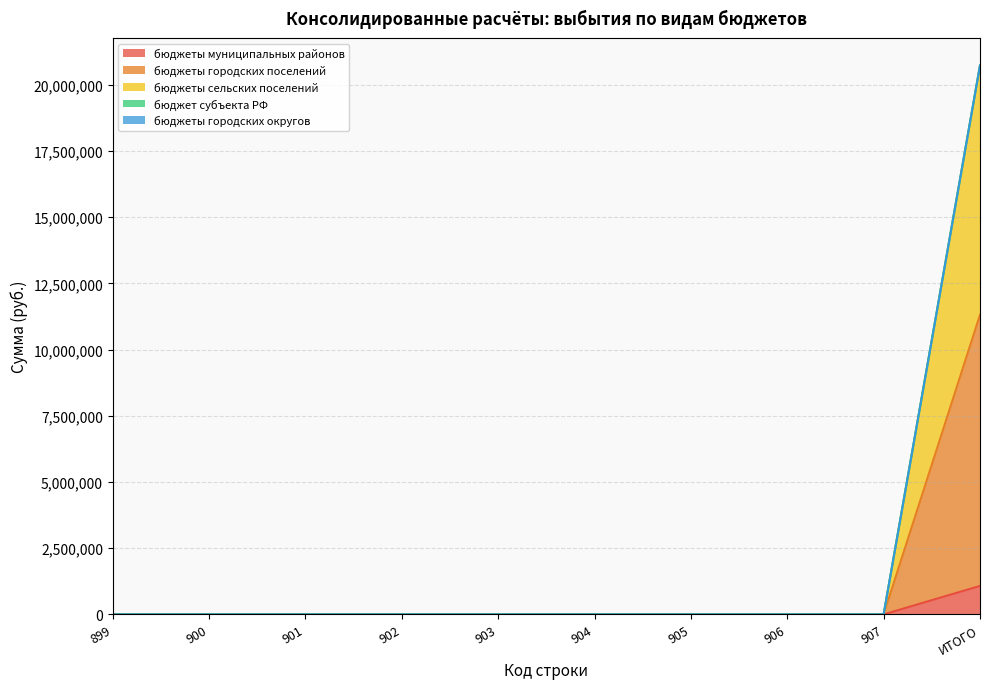

Does the chart display data point markers on the line(s)?

No